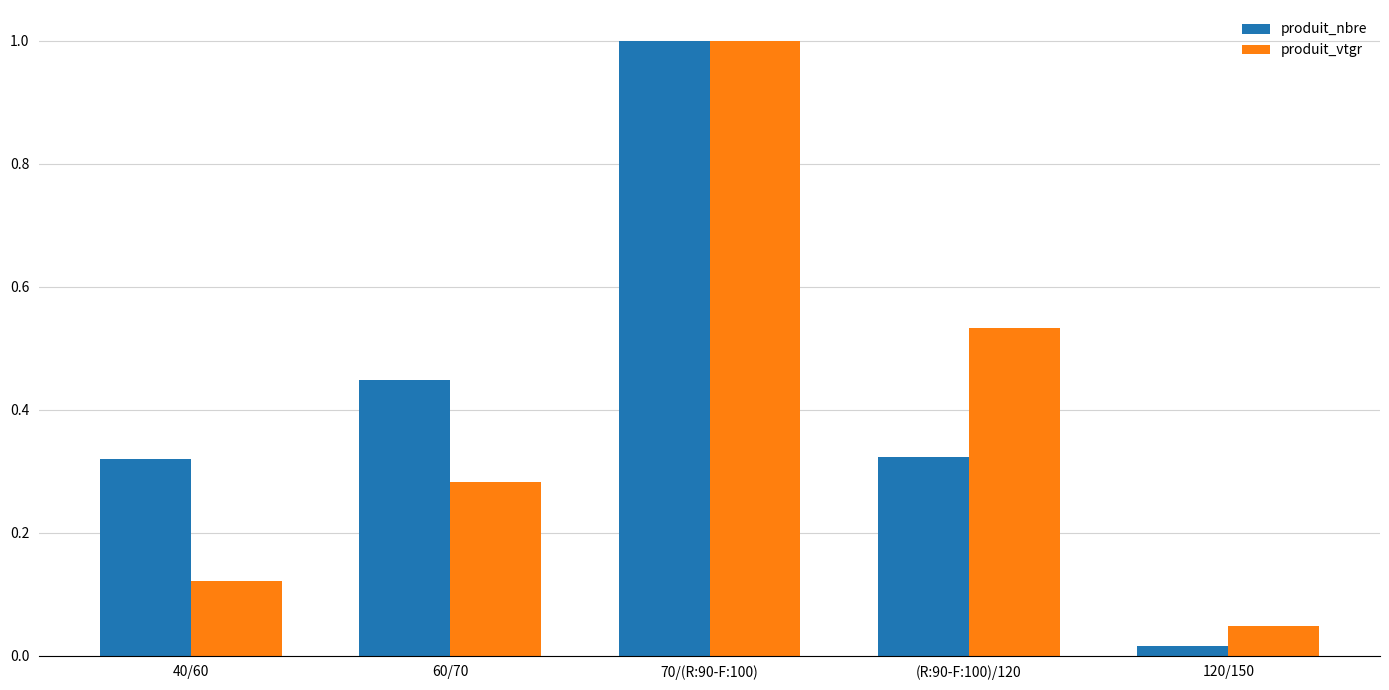

The value of produit_vtgr at 120/150 is 0.1. True or false?

False